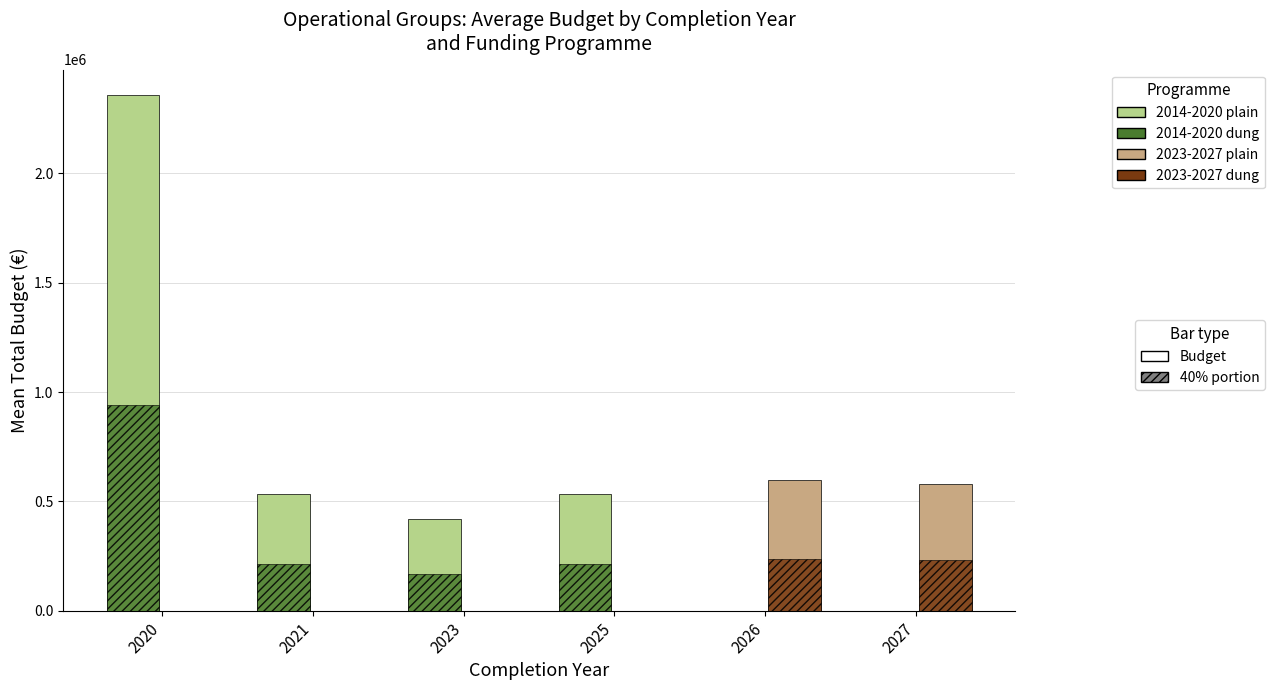

What is the maximum value shown in the chart?

2355945